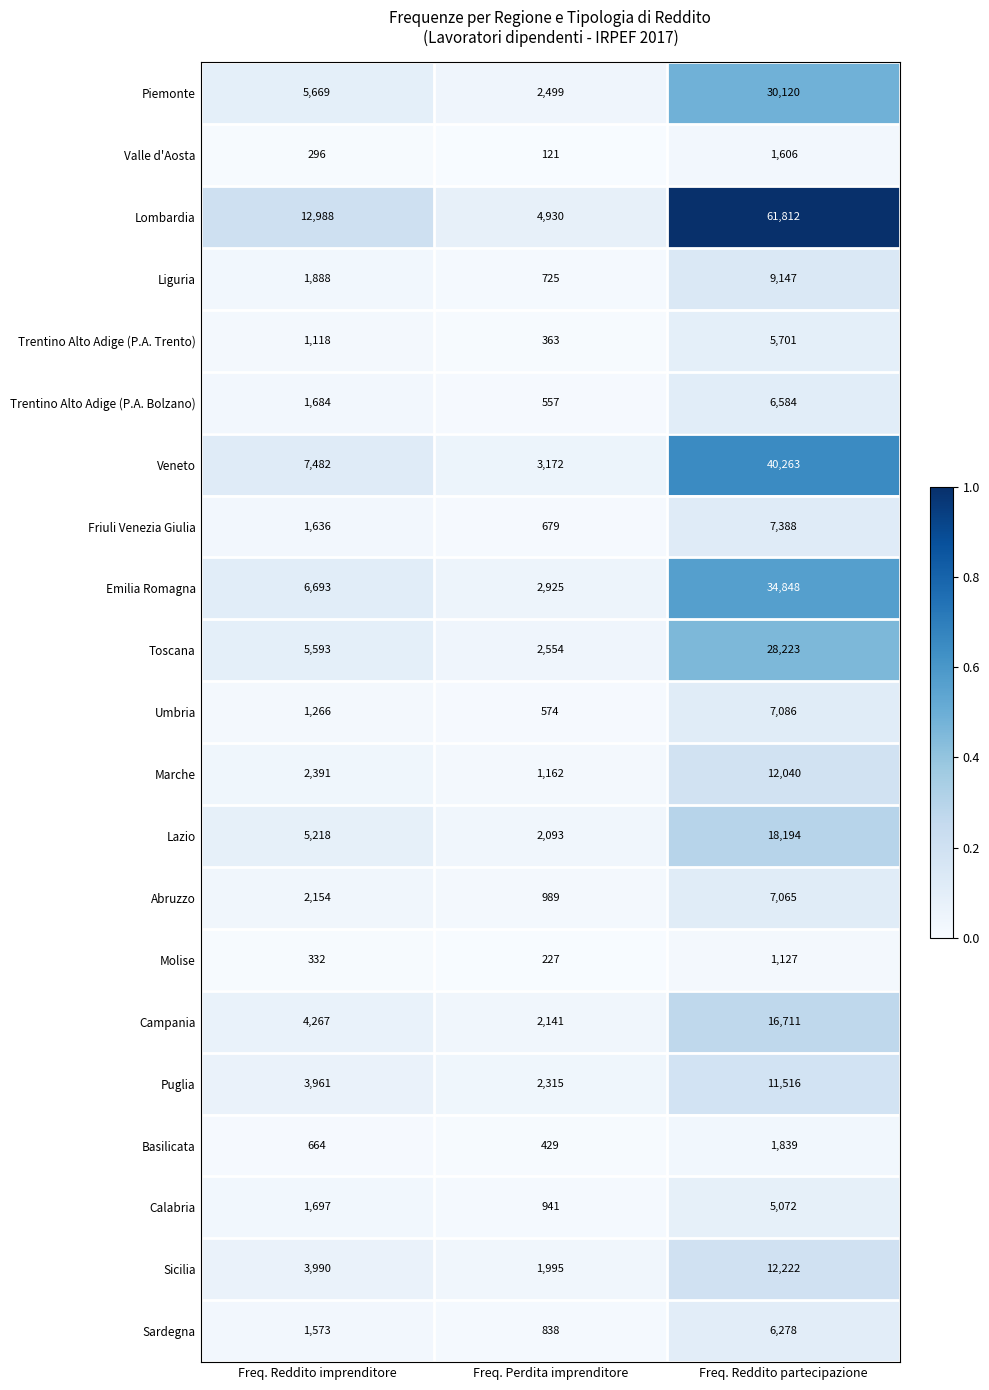

Rank the series at Freq. Perdita imprenditore from highest to lowest value.

Lombardia, Veneto, Emilia Romagna, Toscana, Piemonte, Puglia, Campania, Lazio, Sicilia, Marche, Abruzzo, Calabria, Sardegna, Liguria, Friuli Venezia Giulia, Umbria, Trentino Alto Adige (P.A. Bolzano), Basilicata, Trentino Alto Adige (P.A. Trento), Molise, Valle d'Aosta